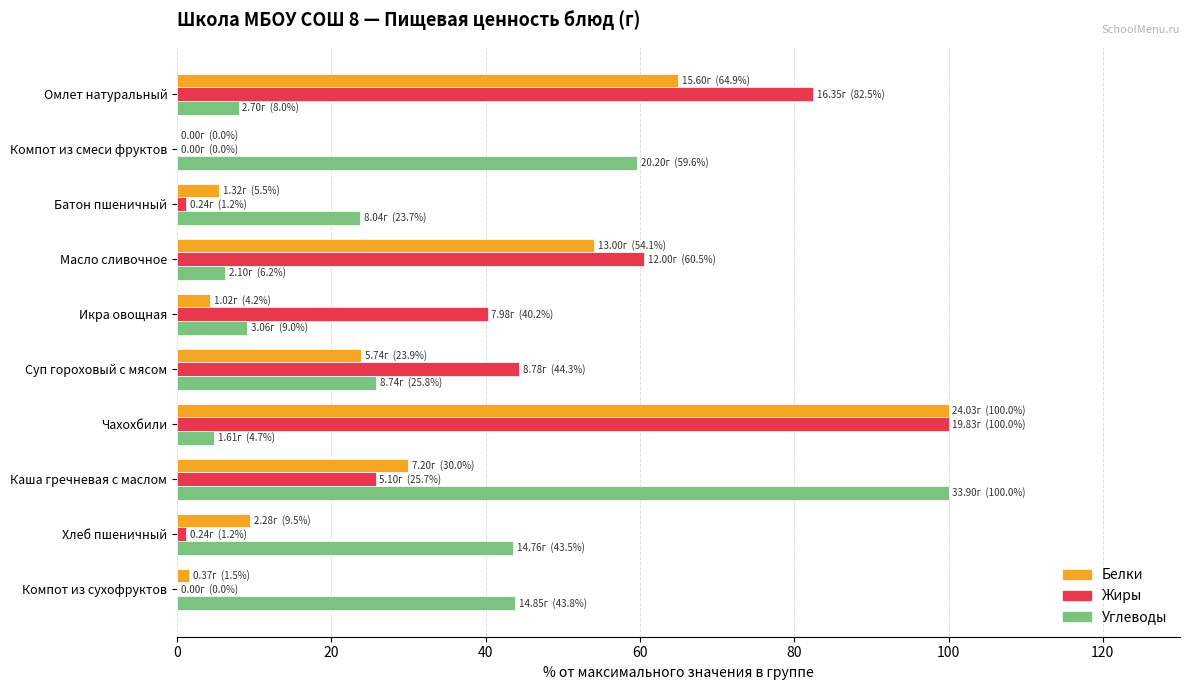

Between Чахохбили and Компот из сухофруктов, which series saw the biggest shift?

Жиры